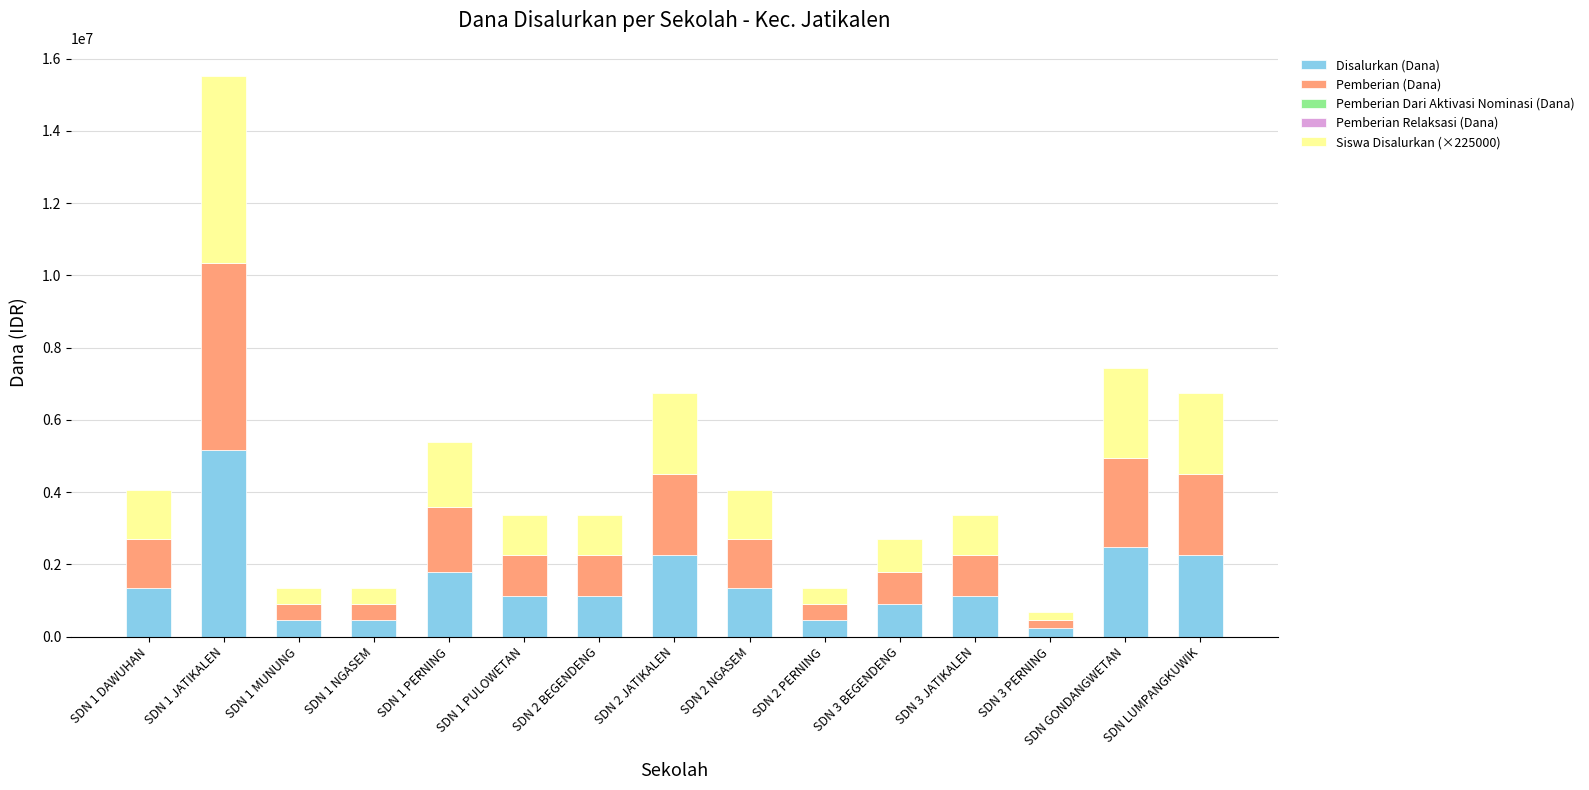

At which category is the sum across all series the highest?

SDN 1 JATIKALEN